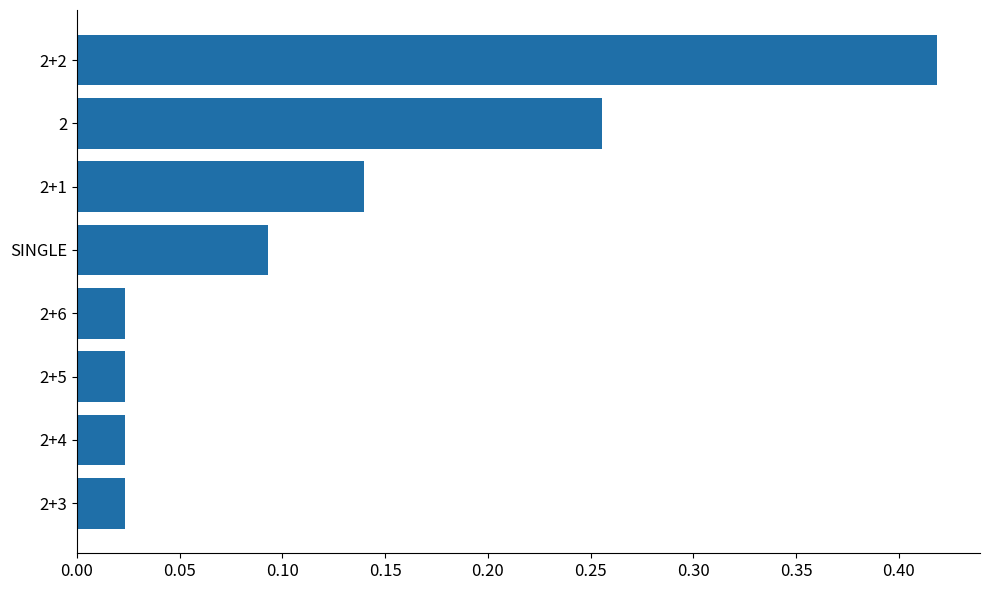

What is the sum of all values?

1.0